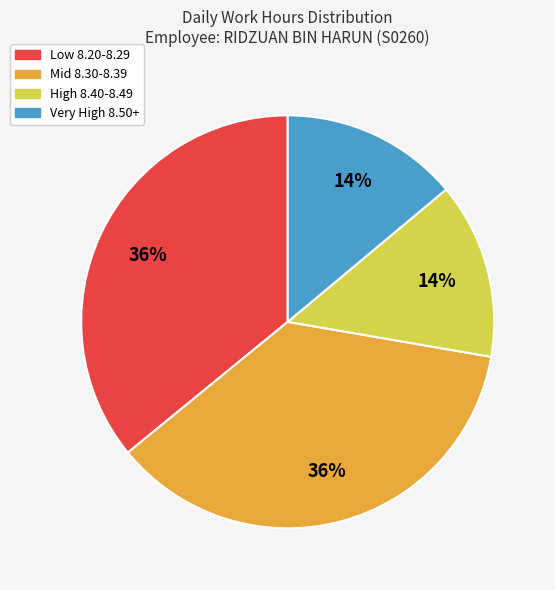

Is there a majority slice in this chart?

No